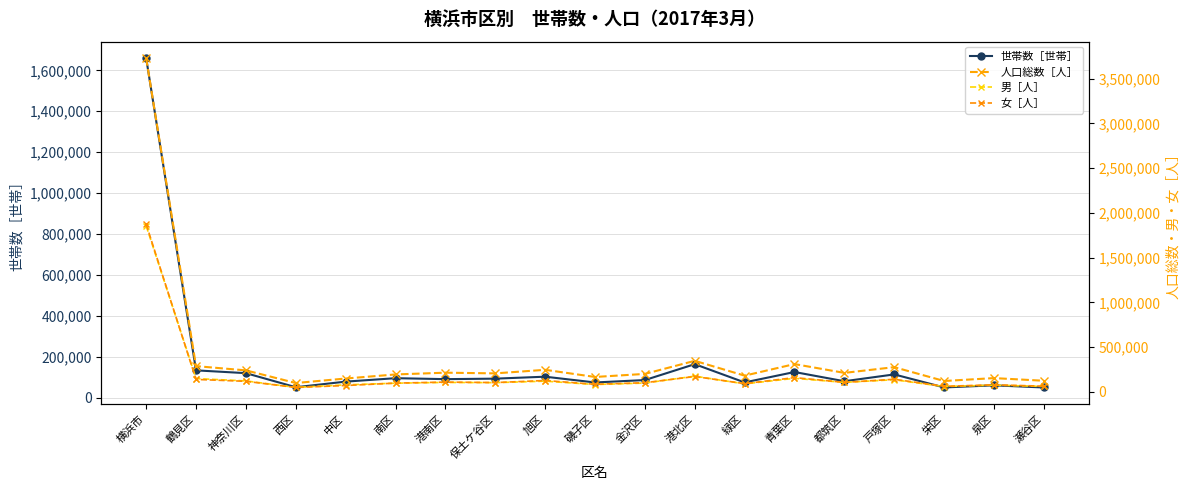

How many lines are shown in the chart?

4